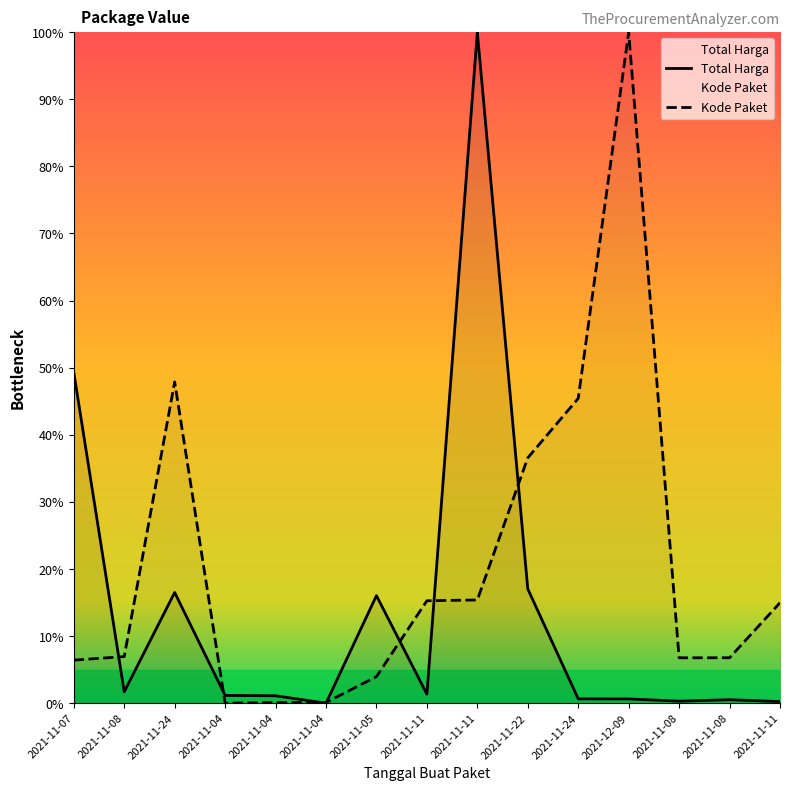

What is the difference between the highest and lowest values at 2021-11-08?

5.2